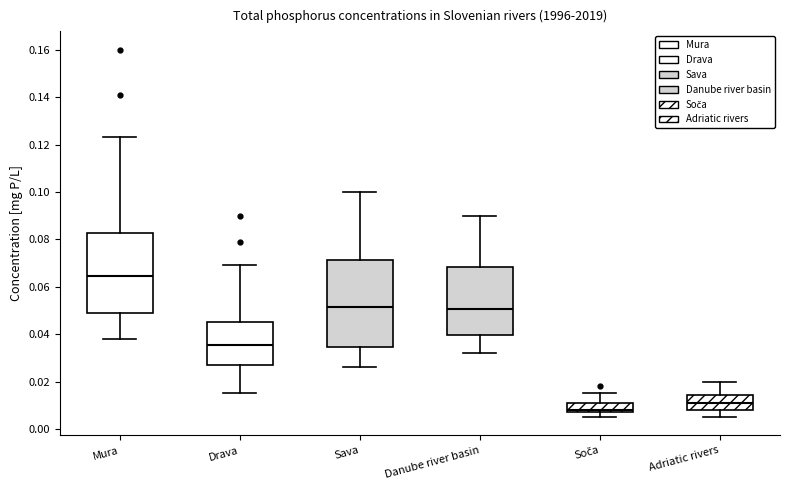

Which box has the lowest median line?

Soča